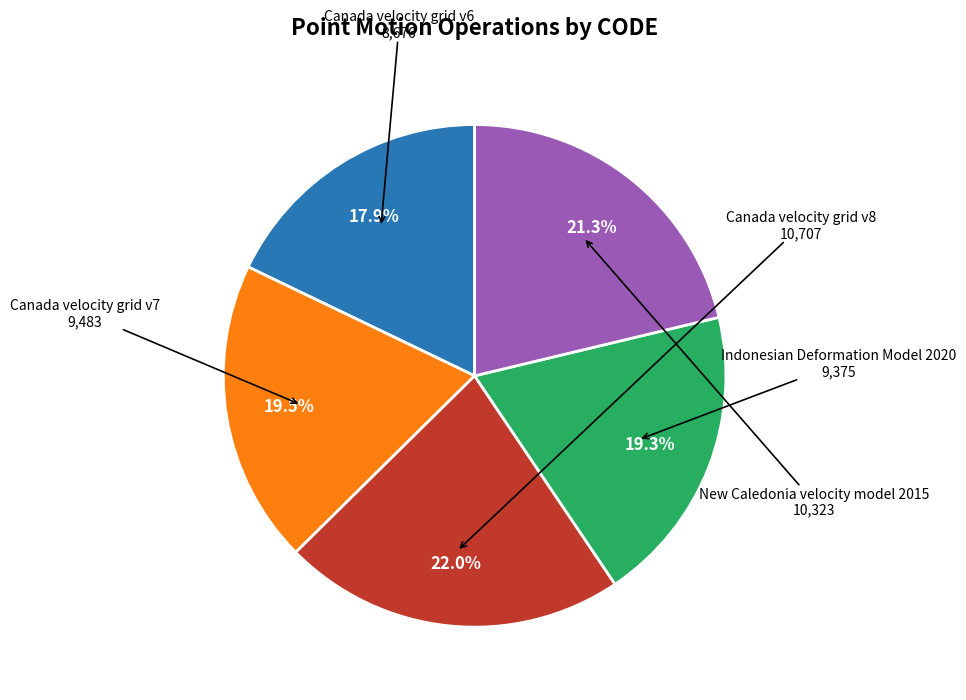

Does any single category account for the majority?

No